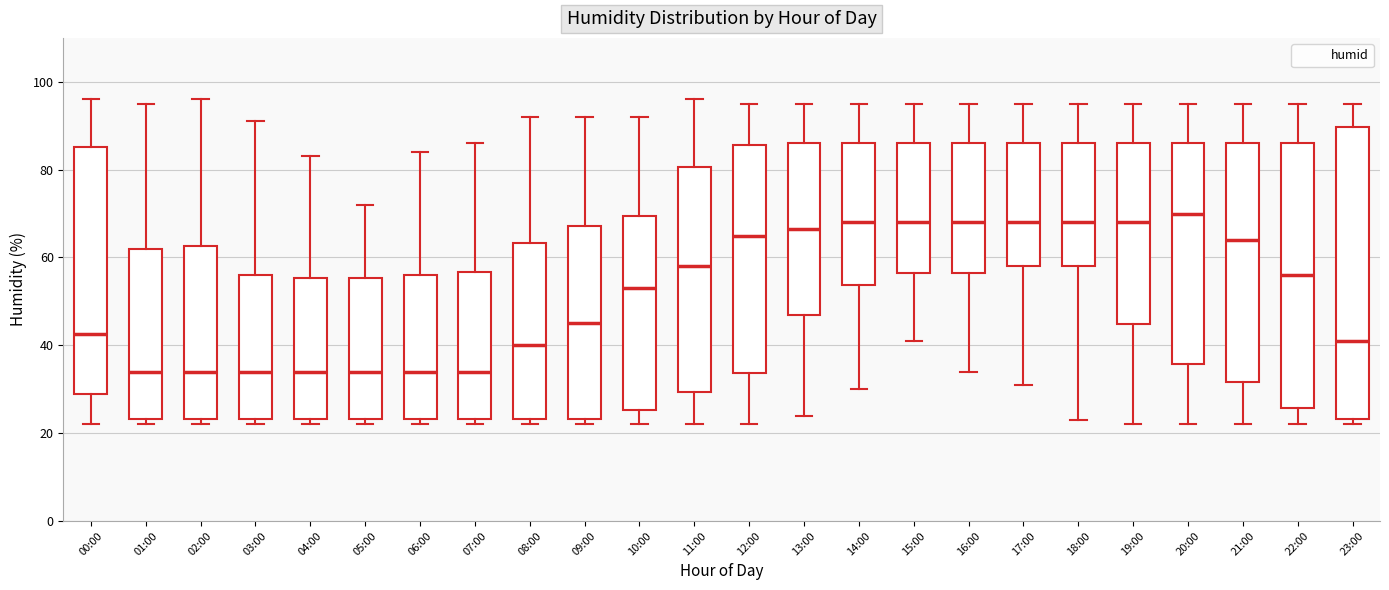

Reading left to right, read every box against the y-axis: the position of its median line, the range the box covers, and the ends of its whiskers. The values are not printed on the chart, so give them approximately, as read against the axis.

00:00: median 42, box 30 to 86, whiskers 22 to 96
01:00: median 34, box 24 to 62, whiskers 22 to 96
02:00: median 34, box 24 to 62, whiskers 22 to 96
03:00: median 34, box 24 to 56, whiskers 22 to 92
04:00: median 34, box 24 to 56, whiskers 22 to 84
05:00: median 34, box 24 to 56, whiskers 22 to 72
06:00: median 34, box 24 to 56, whiskers 22 to 84
07:00: median 34, box 24 to 56, whiskers 22 to 86
08:00: median 40, box 24 to 64, whiskers 22 to 92
09:00: median 46, box 24 to 68, whiskers 22 to 92
10:00: median 54, box 26 to 70, whiskers 22 to 92
11:00: median 58, box 30 to 80, whiskers 22 to 96
12:00: median 66, box 34 to 86, whiskers 22 to 96
13:00: median 66, box 48 to 86, whiskers 24 to 96
14:00: median 68, box 54 to 86, whiskers 30 to 96
15:00: median 68, box 56 to 86, whiskers 42 to 96
16:00: median 68, box 56 to 86, whiskers 34 to 96
17:00: median 68, box 58 to 86, whiskers 32 to 96
18:00: median 68, box 58 to 86, whiskers 24 to 96
19:00: median 68, box 44 to 86, whiskers 22 to 96
20:00: median 70, box 36 to 86, whiskers 22 to 96
21:00: median 64, box 32 to 86, whiskers 22 to 96
22:00: median 56, box 26 to 86, whiskers 22 to 96
23:00: median 42, box 24 to 90, whiskers 22 to 96